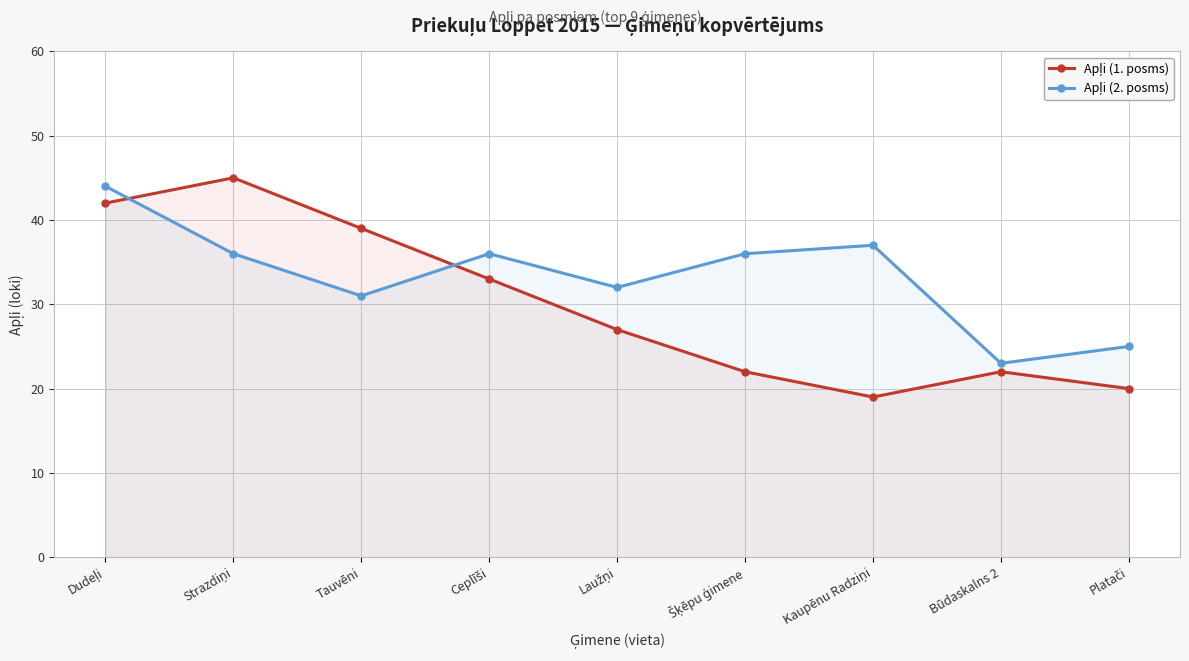

At which category is the sum across all series the highest?

Dudeļi